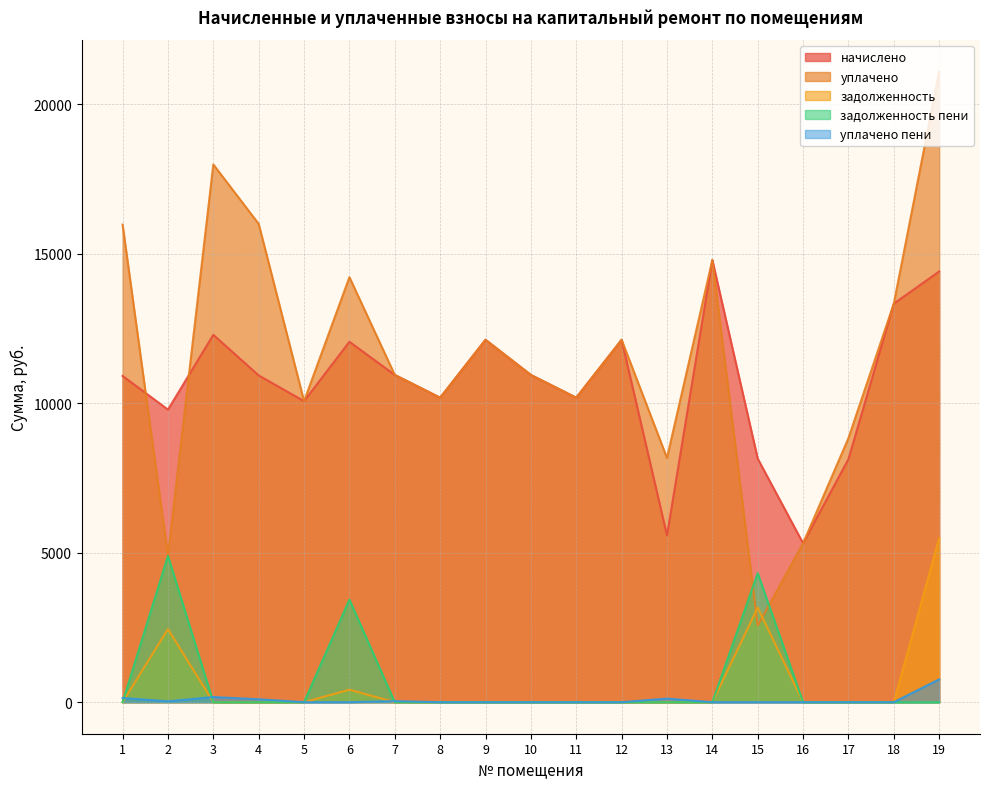

True or false: уплачено пени has more than 2 interior local peaks.

True